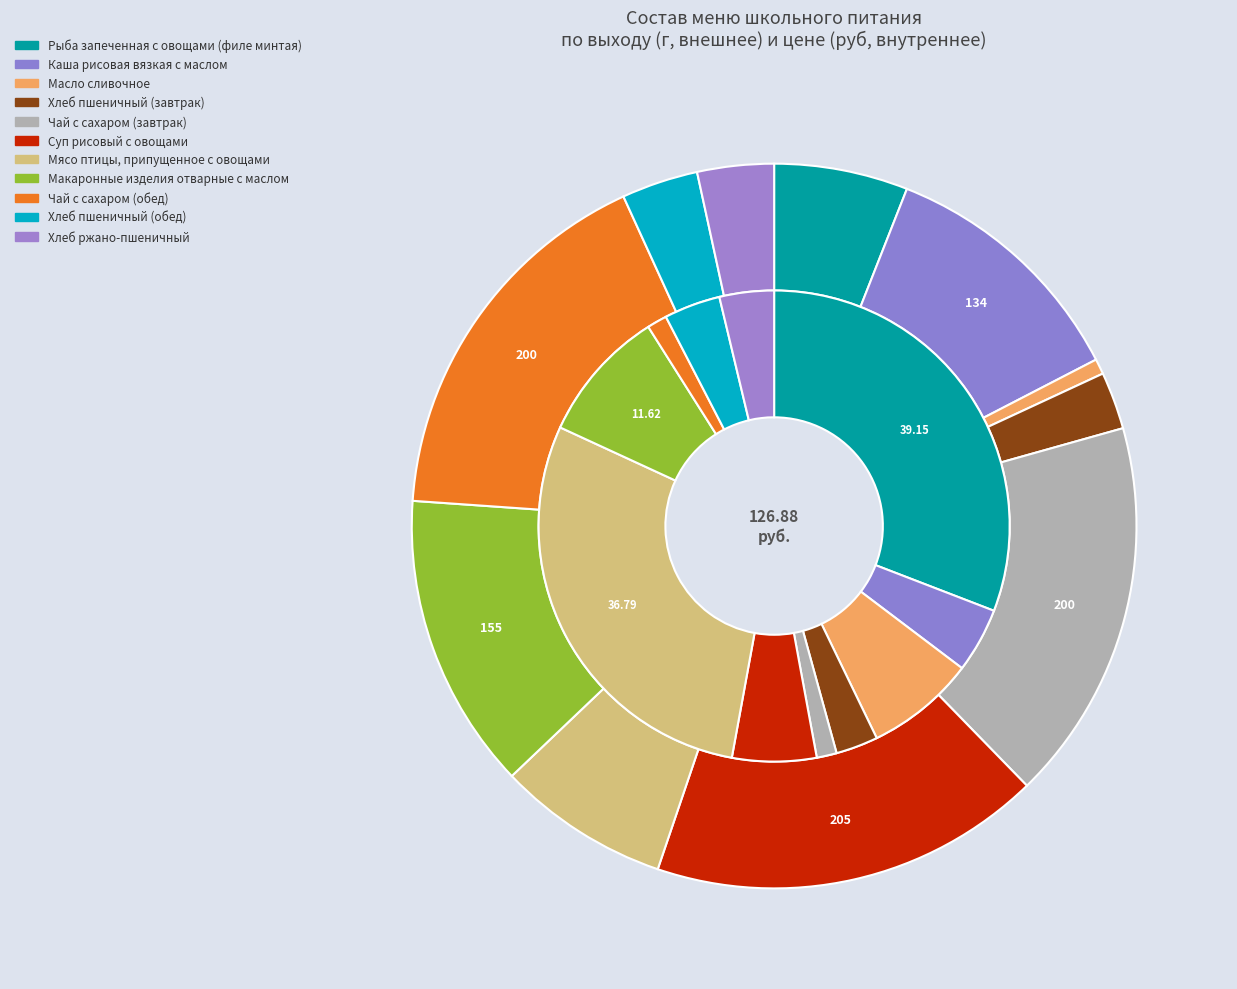

What percentage is NOT represented by Мясо птицы, припущенное с овощами?

92.3%